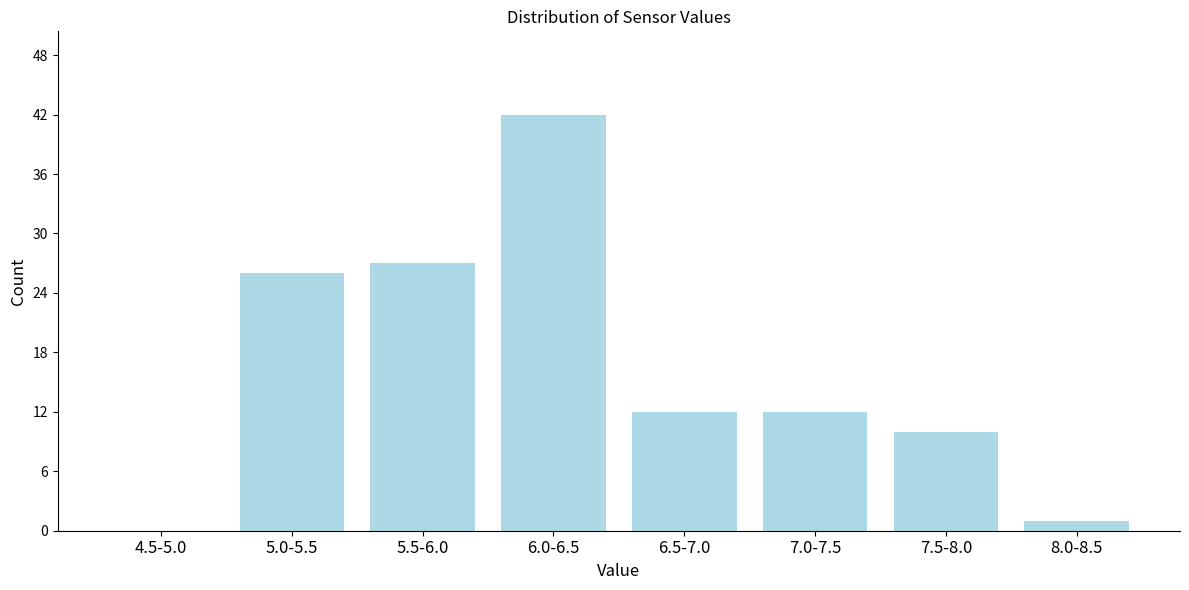

Reading left to right, transcribe all the data shown in this chart.

4.5-5.0=0	5.0-5.5=26	5.5-6.0=27	6.0-6.5=42	6.5-7.0=12	7.0-7.5=12	7.5-8.0=10	8.0-8.5=1